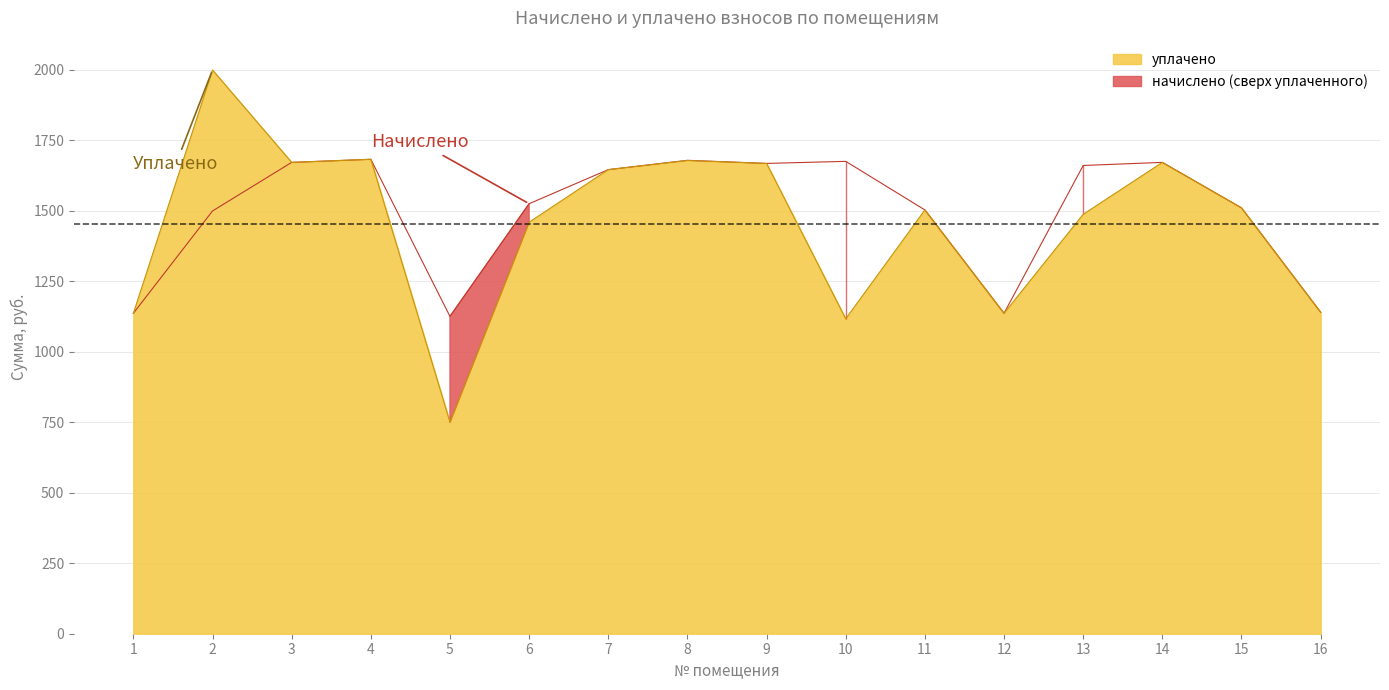

True or false: начислено and уплачено intersect in this chart.

False